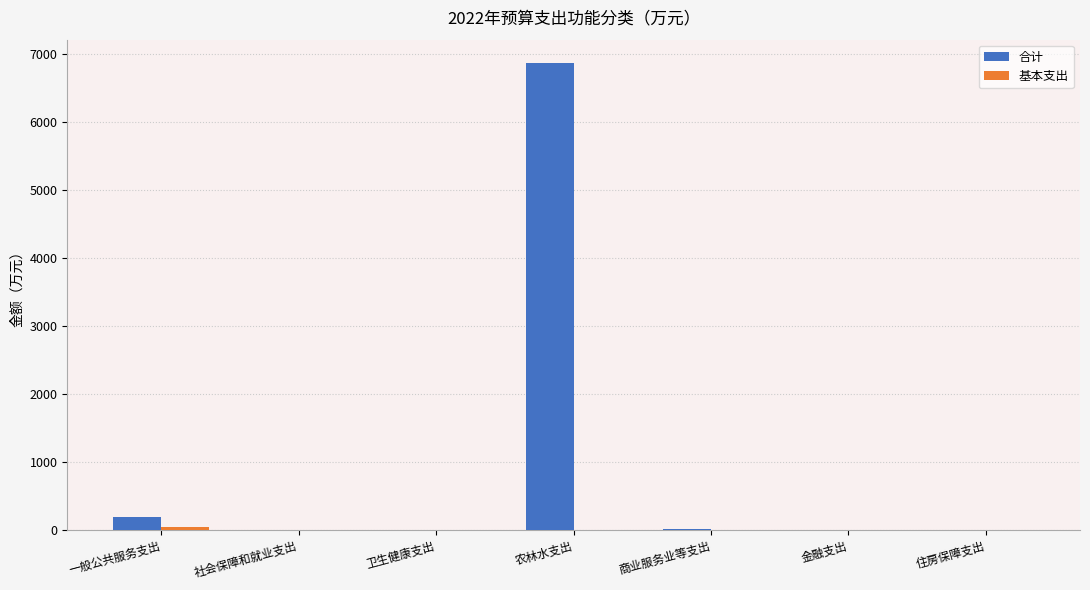

Is it true that 合计 equals 10099.5 at 农林水支出?

False